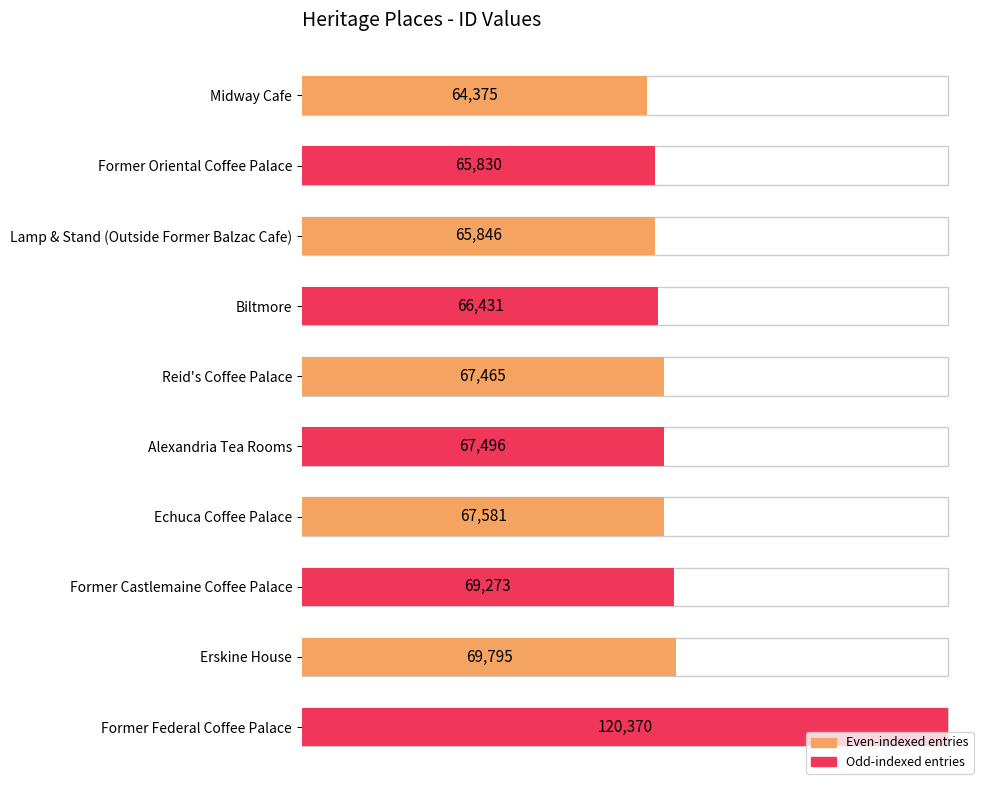

Which has a higher value, Alexandria Tea Rooms or Former Castlemaine Coffee Palace?

Former Castlemaine Coffee Palace